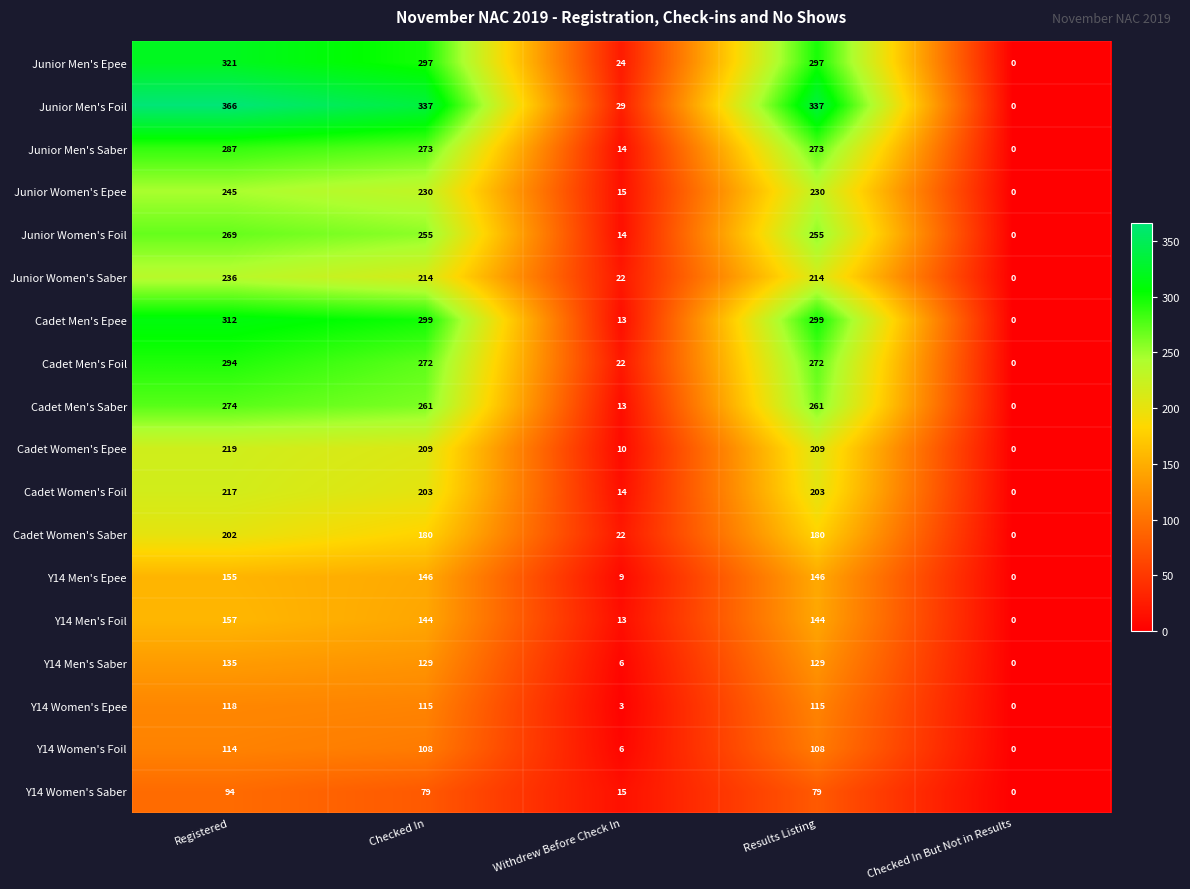

What value does the Cadet Men's Saber series have at Registered, to the nearest 5?

275